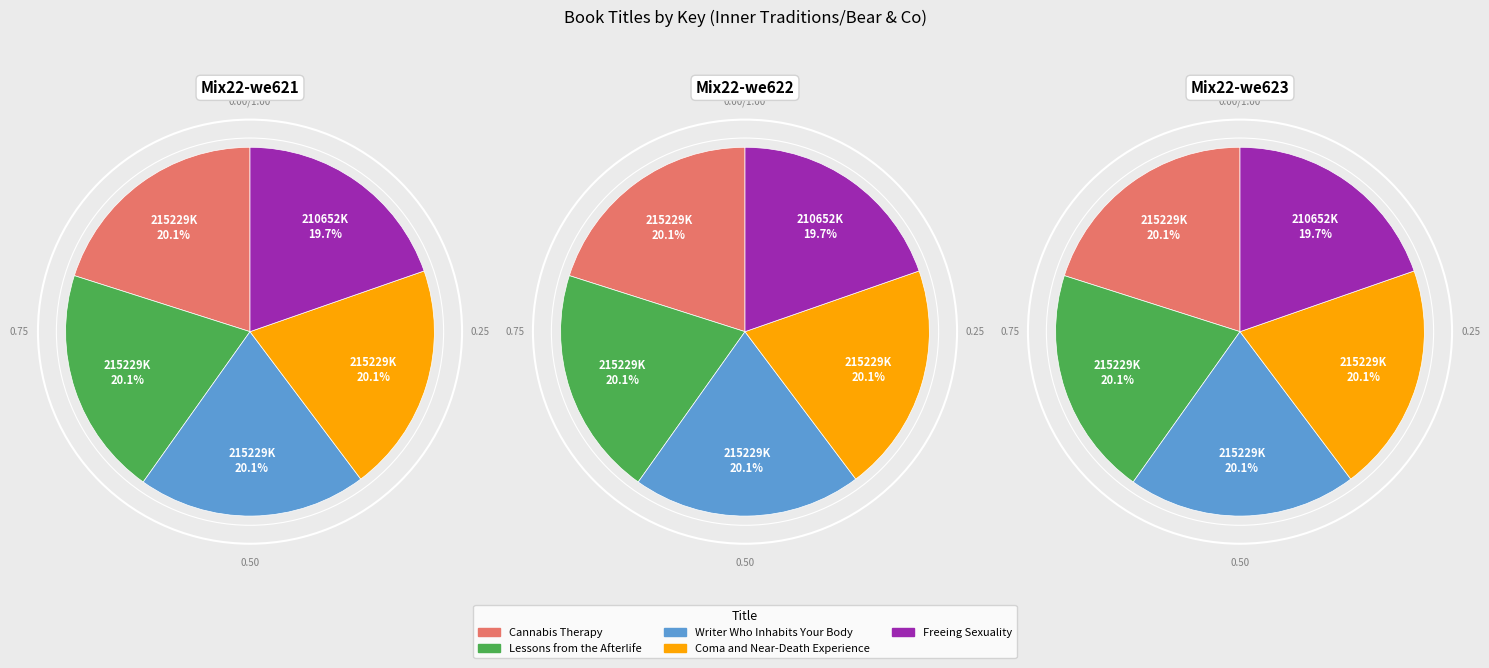

To the nearest percent, what portion does Freeing Sexuality represent?

20%